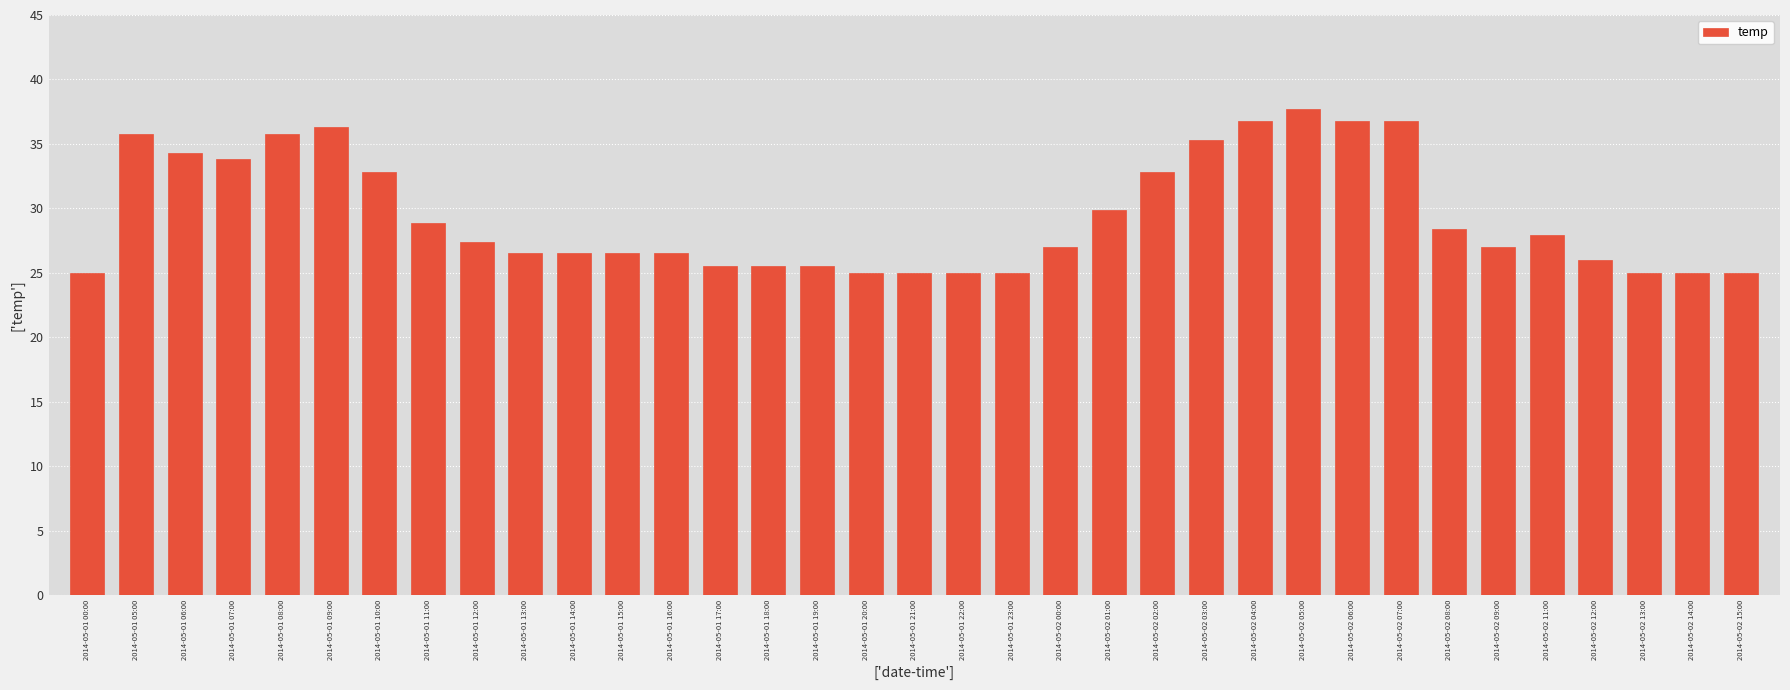

What is the sum of all values?

1030.0